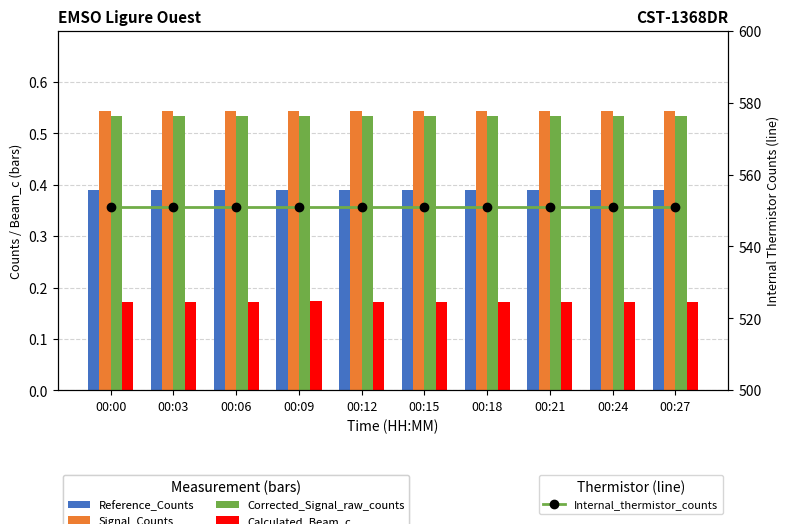

Which label corresponds to the smallest value in the chart?

00:27